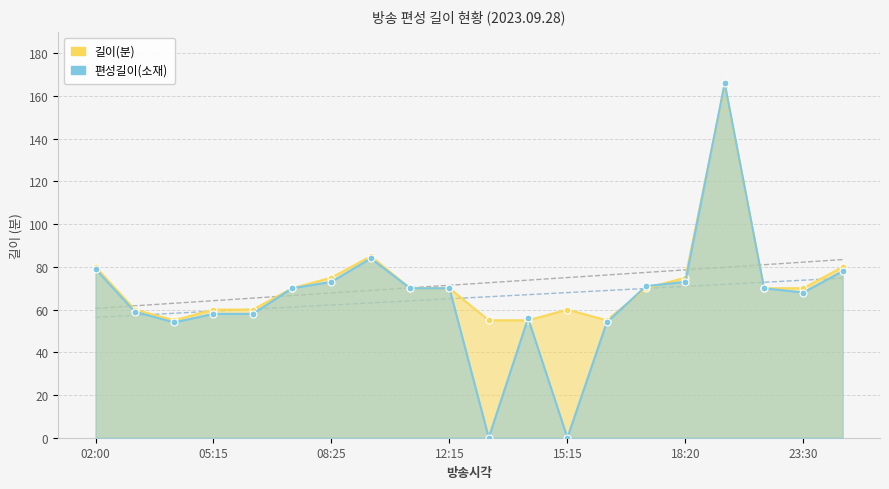

What is the sum of the 편성길이(소재) values at 10 and 14?

71